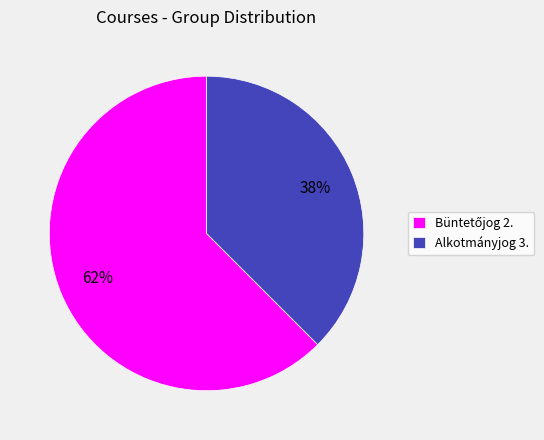

To the nearest percent, what percentage of the pie is Alkotmányjog 3.?

38%